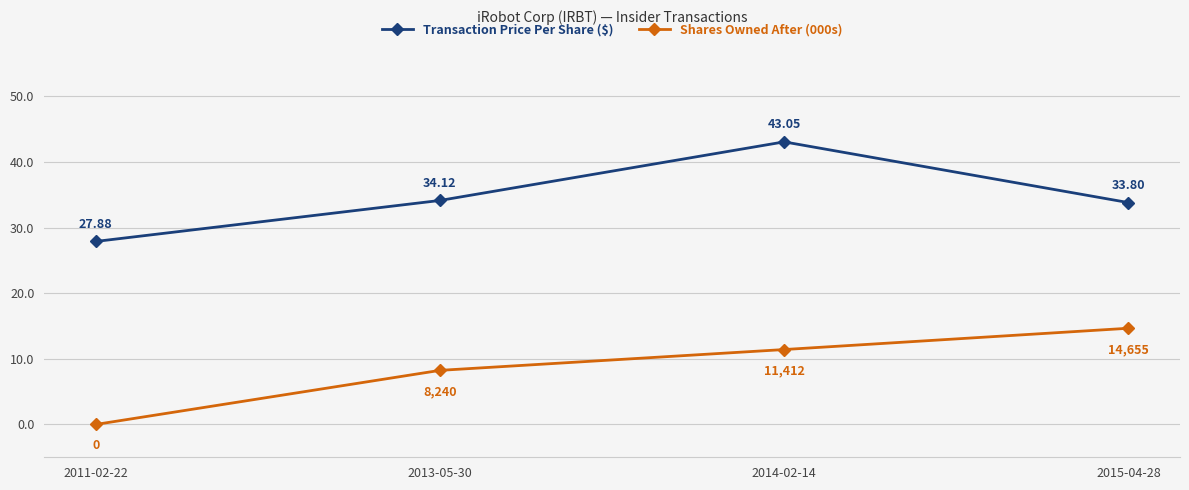

True or false: Shares Owned After (000s) and Transaction Price Per Share ($) cross at least once.

False